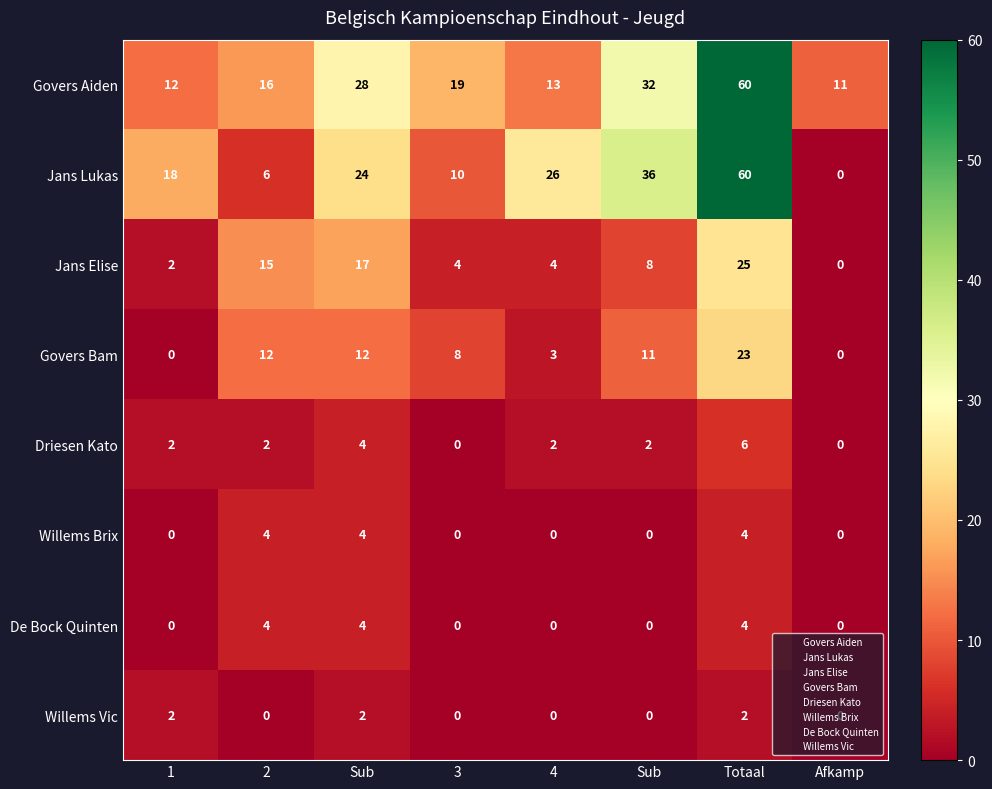

Reading right to left, what are all the values shown in this chart?

Govers Aiden: Afkamp=11	Totaal=60	Sub=32	4=13	3=19	Sub=28	2=16	1=12
Jans Lukas: Afkamp=0	Totaal=60	Sub=36	4=26	3=10	Sub=24	2=6	1=18
Jans Elise: Afkamp=0	Totaal=25	Sub=8	4=4	3=4	Sub=17	2=15	1=2
Govers Bam: Afkamp=0	Totaal=23	Sub=11	4=3	3=8	Sub=12	2=12	1=0
Driesen Kato: Afkamp=0	Totaal=6	Sub=2	4=2	3=0	Sub=4	2=2	1=2
Willems Brix: Afkamp=0	Totaal=4	Sub=0	4=0	3=0	Sub=4	2=4	1=0
De Bock Quinten: Afkamp=0	Totaal=4	Sub=0	4=0	3=0	Sub=4	2=4	1=0
Willems Vic: Afkamp=0	Totaal=2	Sub=0	4=0	3=0	Sub=2	2=0	1=2